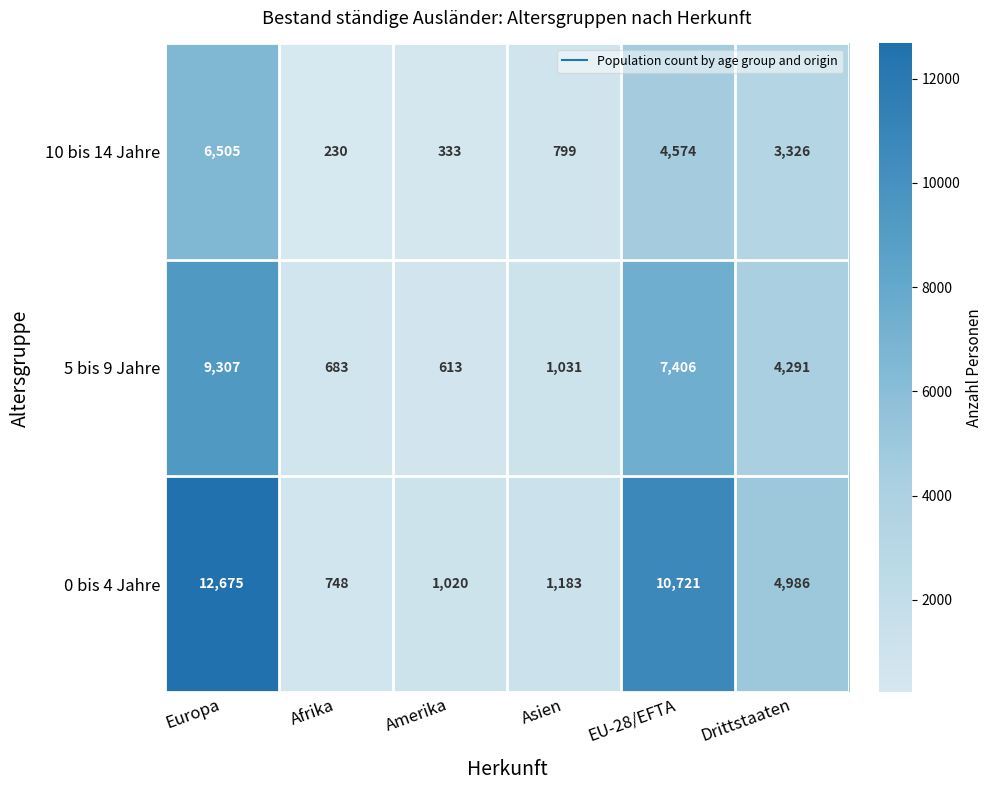

Where does the 0 bis 4 Jahre series first go above 4986?

Europa